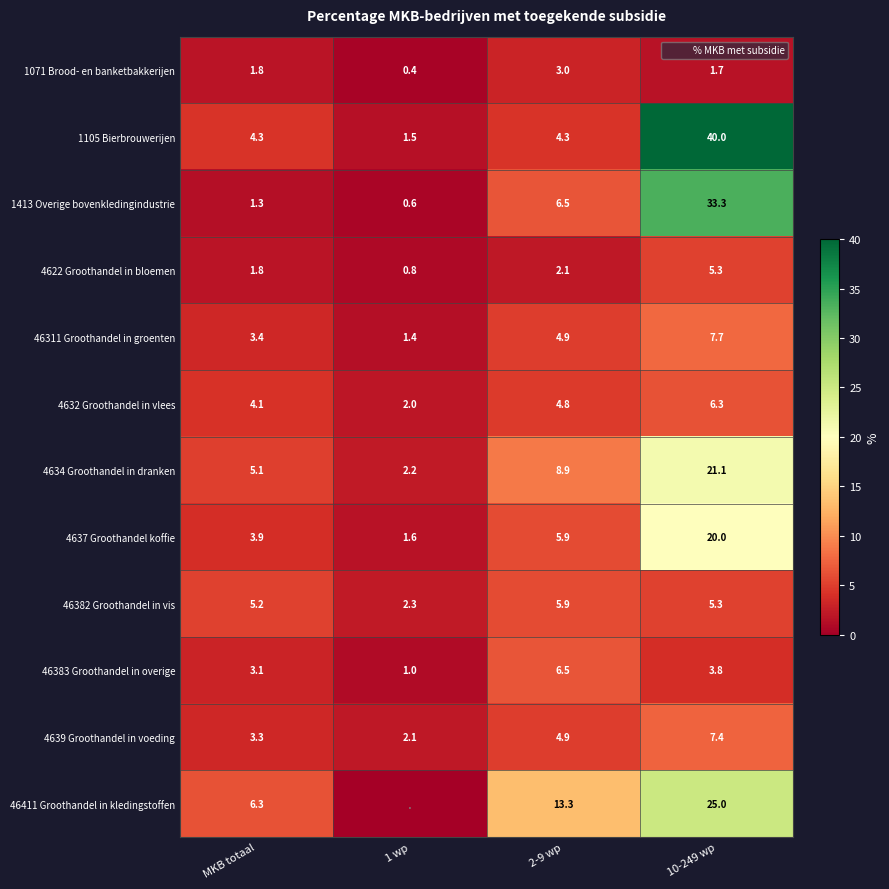

How many data points in 4637 Groothandel koffie are less than 5?

2